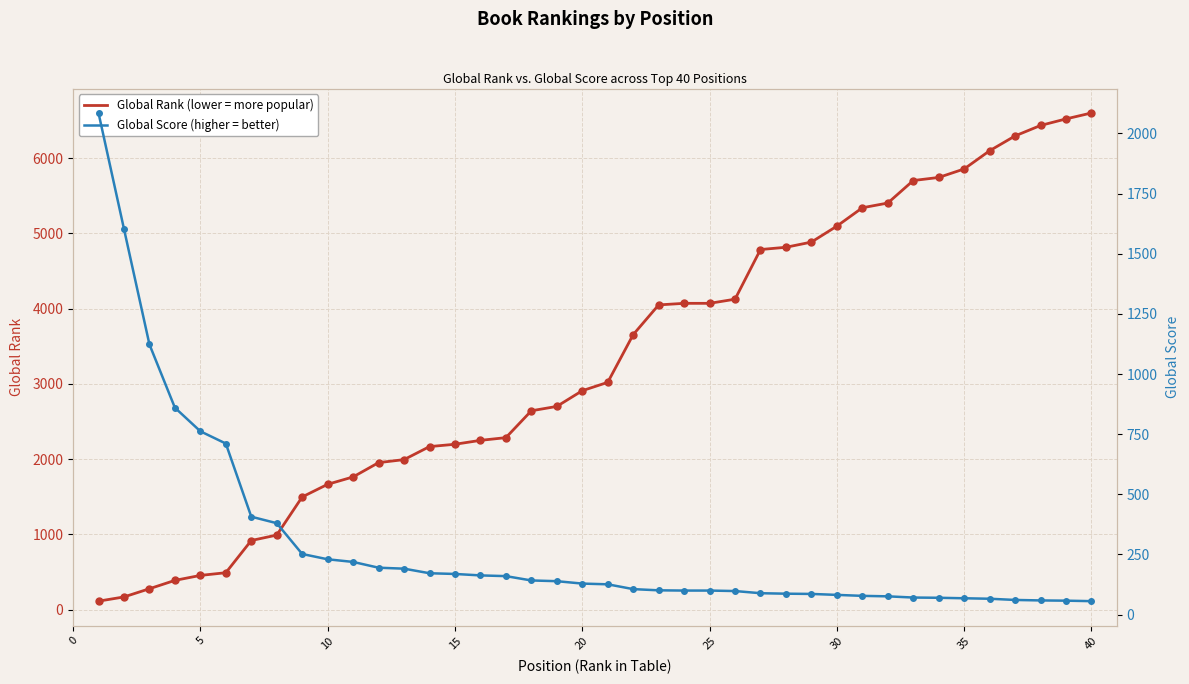

True or false: Global Rank and Global Score intersect in this chart.

True